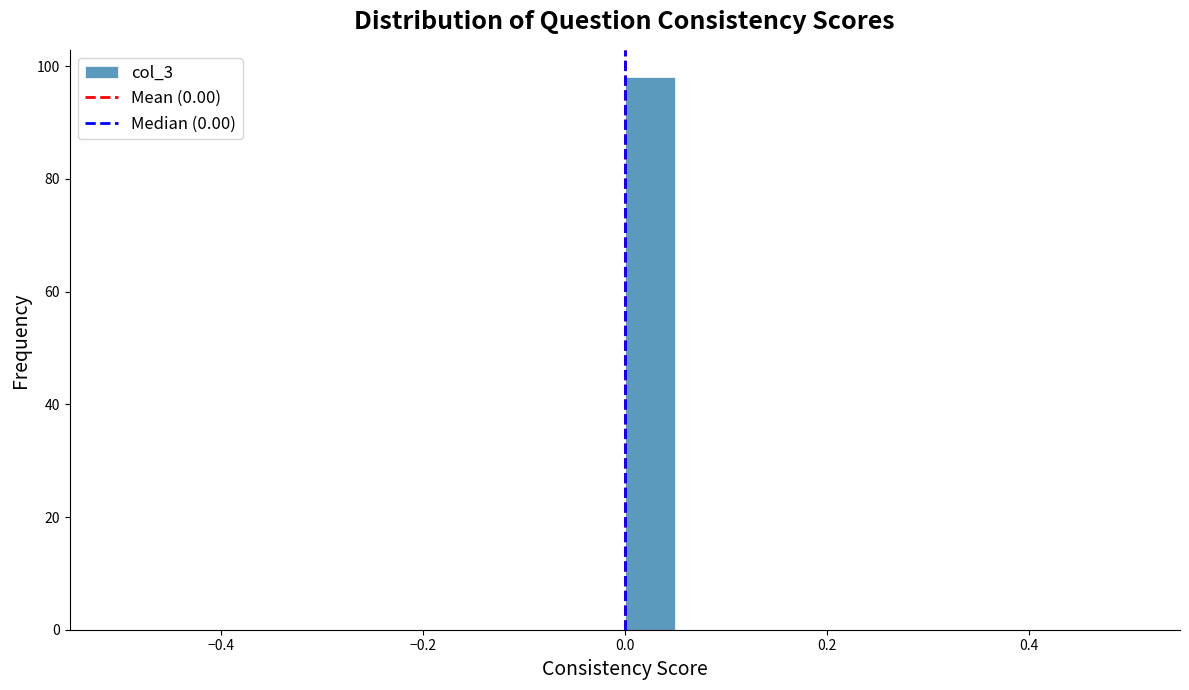

Around what value on the x-axis is the tallest bar? Give the approximate position of its centre, as read against the axis.

0.02